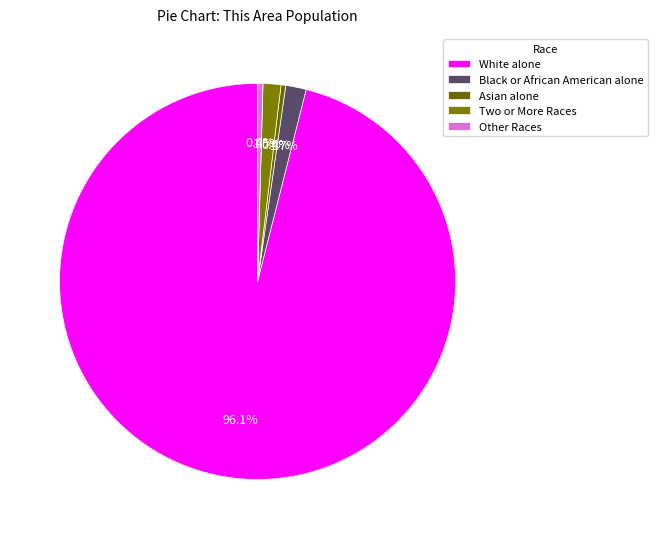

To the nearest percent, what percentage of the pie is White alone?

96%